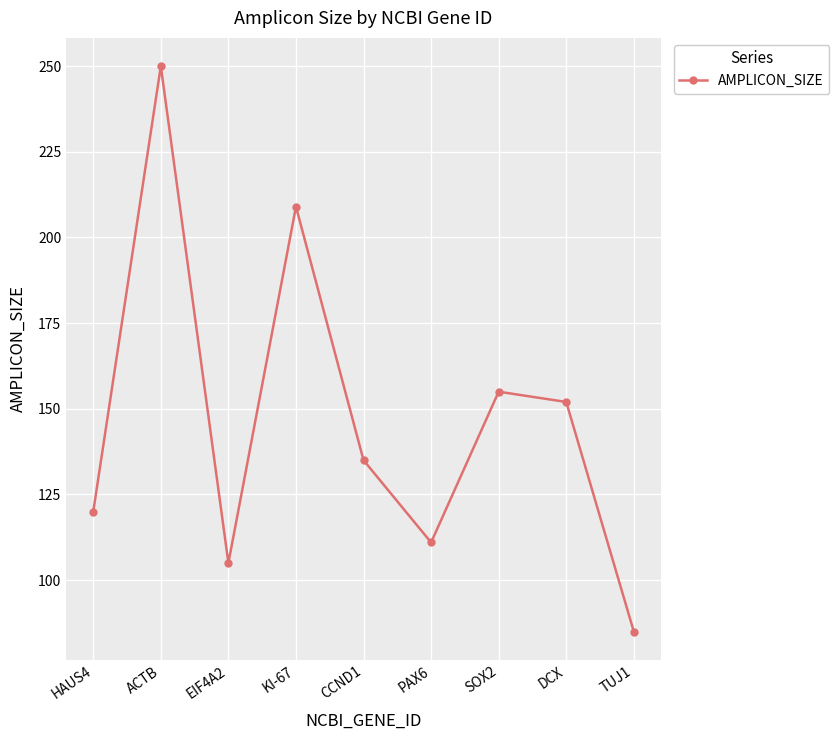

How many series are shown in this chart?

1